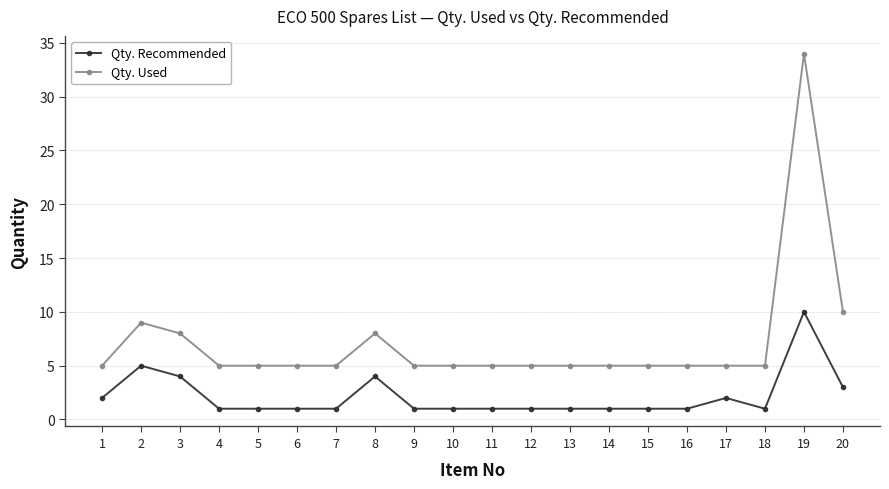

What is the spread (max minus min) of values at 6?

4